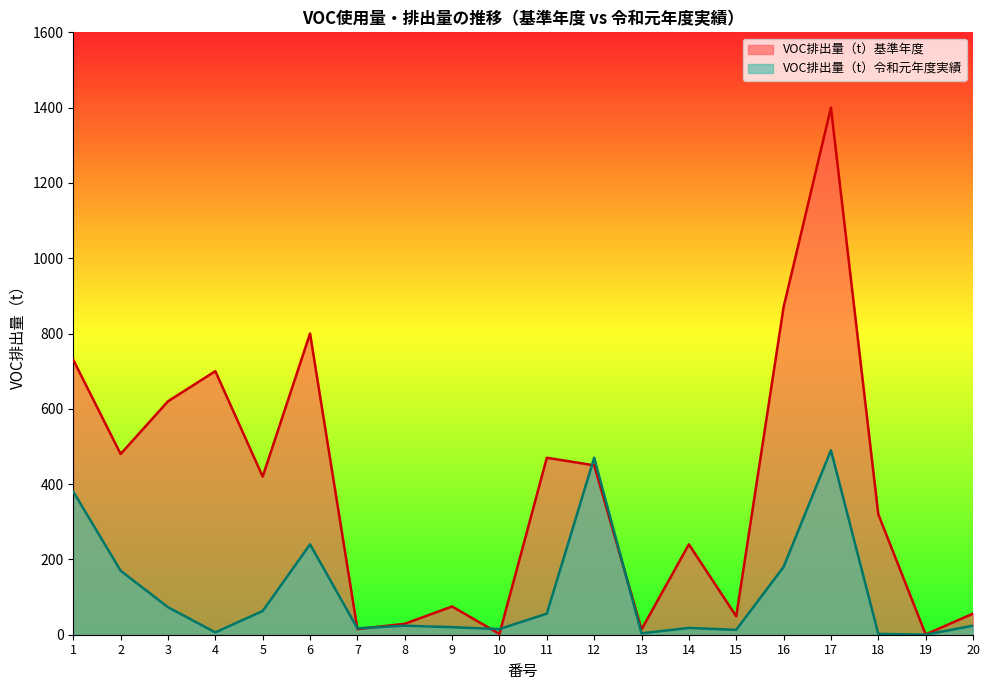

Is it true that VOC排出量（t）基準年度 equals 21.3 at 15?

False